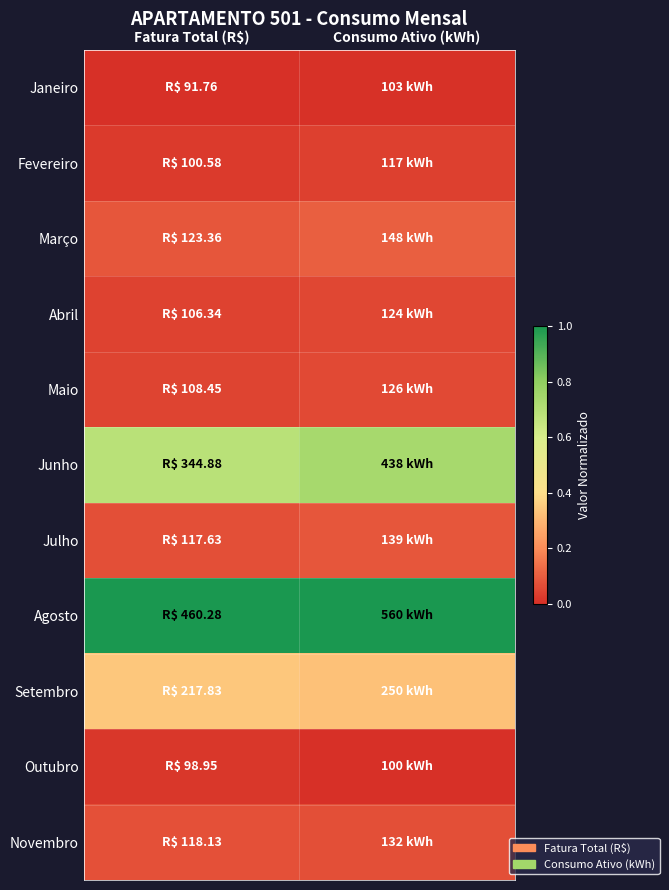

Reading left to right, list all the values displayed in this chart.

Janeiro: Fatura Total (R$)=0.0	Consumo Ativo (kWh)=0.0
Fevereiro: Fatura Total (R$)=0.0	Consumo Ativo (kWh)=0.0
Março: Fatura Total (R$)=0.1	Consumo Ativo (kWh)=0.1
Abril: Fatura Total (R$)=0.0	Consumo Ativo (kWh)=0.1
Maio: Fatura Total (R$)=0.0	Consumo Ativo (kWh)=0.1
Junho: Fatura Total (R$)=0.7	Consumo Ativo (kWh)=0.7
Julho: Fatura Total (R$)=0.1	Consumo Ativo (kWh)=0.1
Agosto: Fatura Total (R$)=1.0	Consumo Ativo (kWh)=1.0
Setembro: Fatura Total (R$)=0.3	Consumo Ativo (kWh)=0.3
Outubro: Fatura Total (R$)=0.0	Consumo Ativo (kWh)=0.0
Novembro: Fatura Total (R$)=0.1	Consumo Ativo (kWh)=0.1